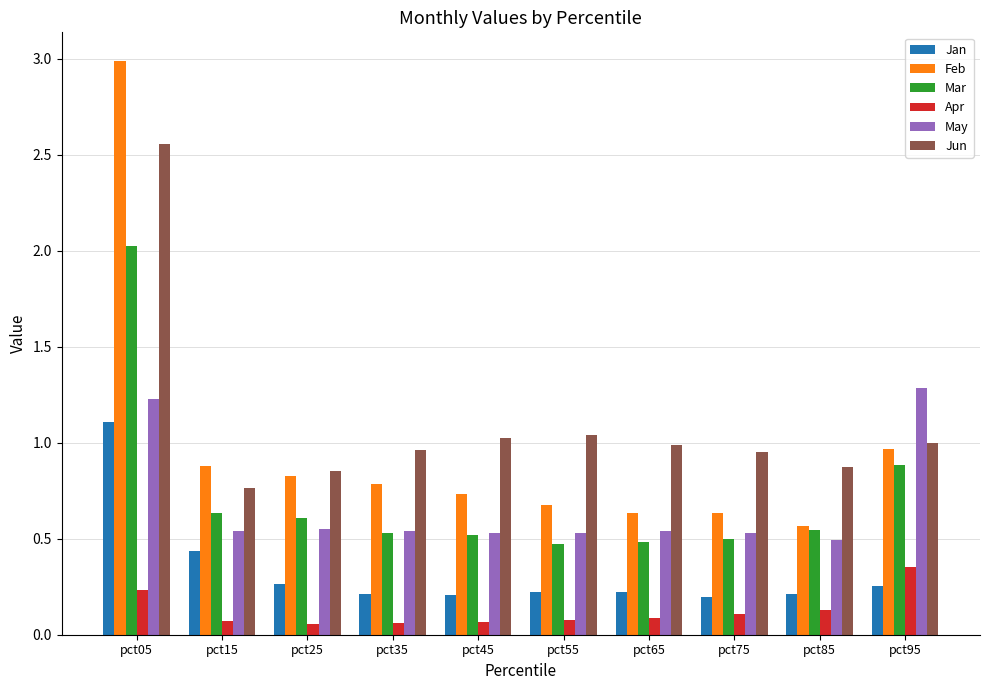

What value does the Jan series have at pct05?

1.1